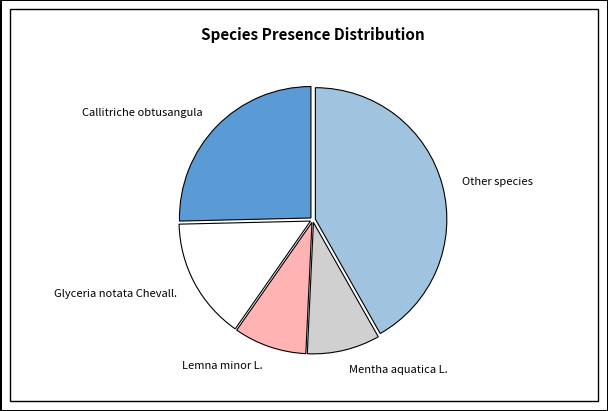

Is there a majority slice in this chart?

No